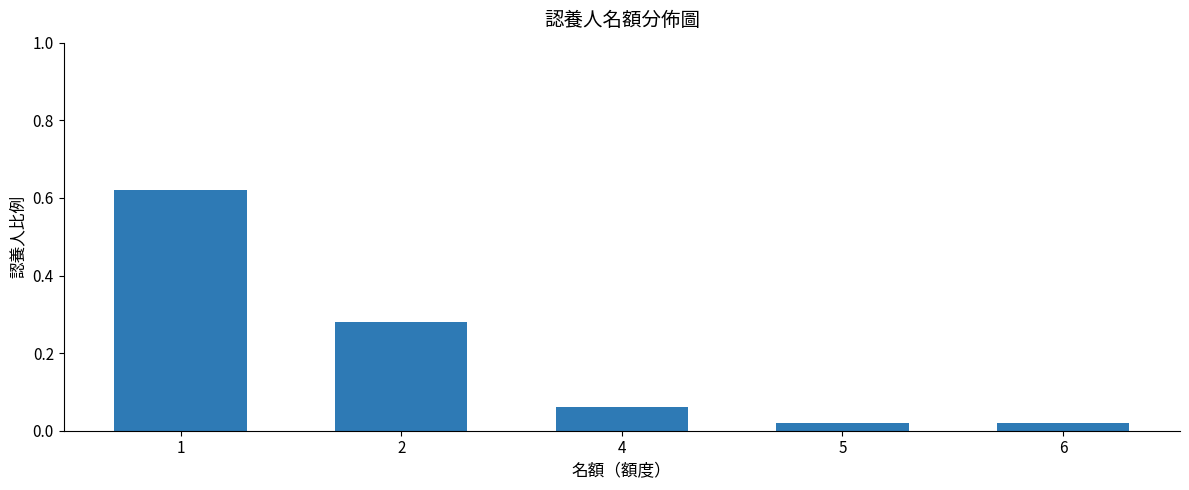

The chart shows a value of 0.4 at 2. True or false?

False